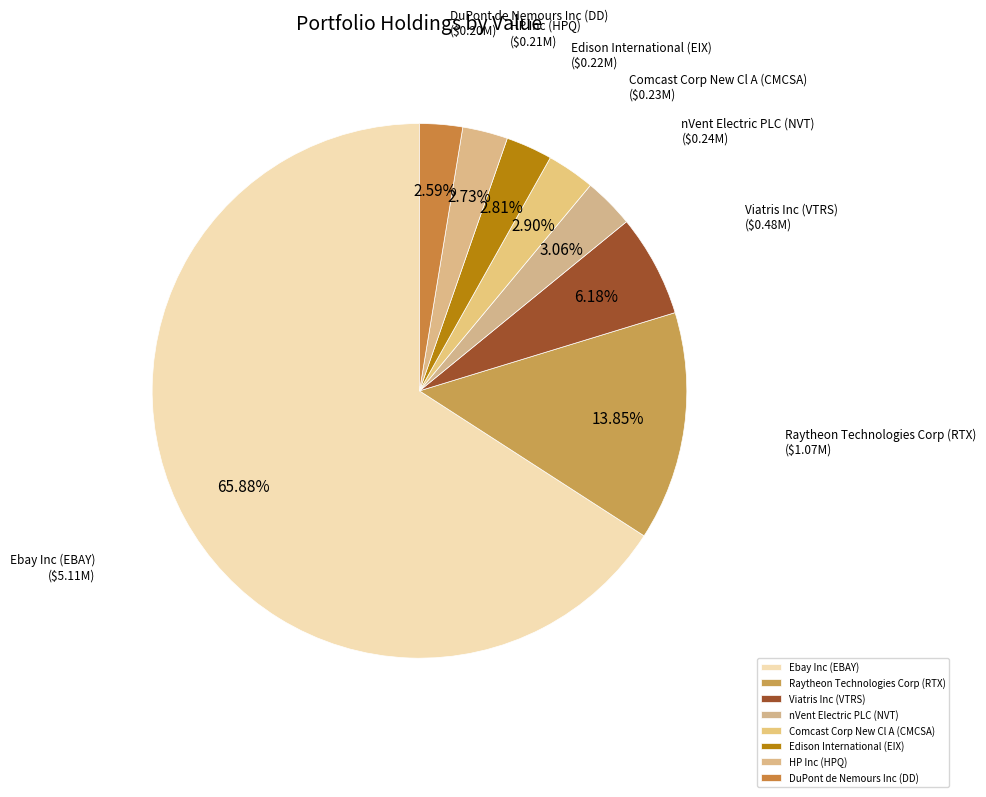

Combined, do Ebay Inc (EBAY) and Raytheon Technologies Corp (RTX) account for over 50%?

Yes